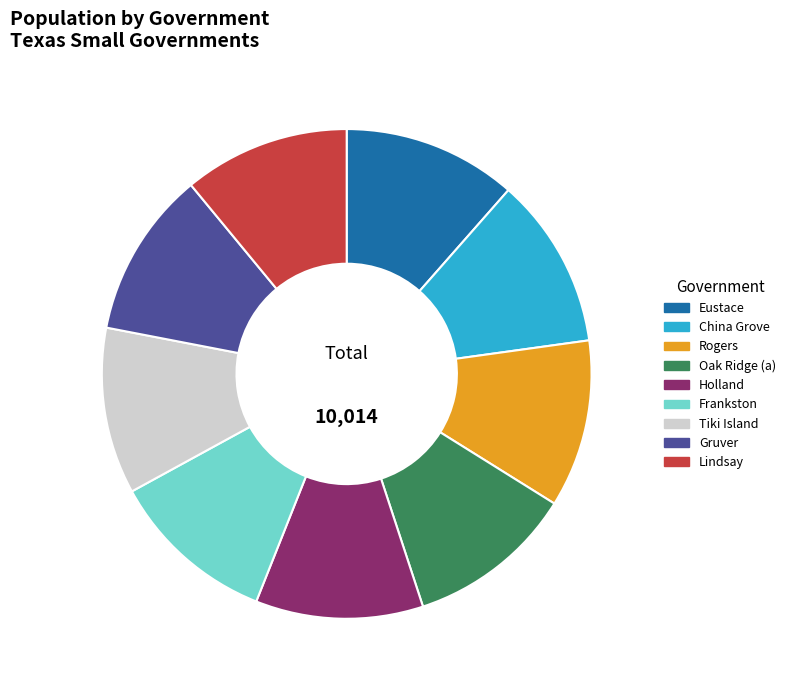

Does Lindsay account for over 50% of the chart?

No